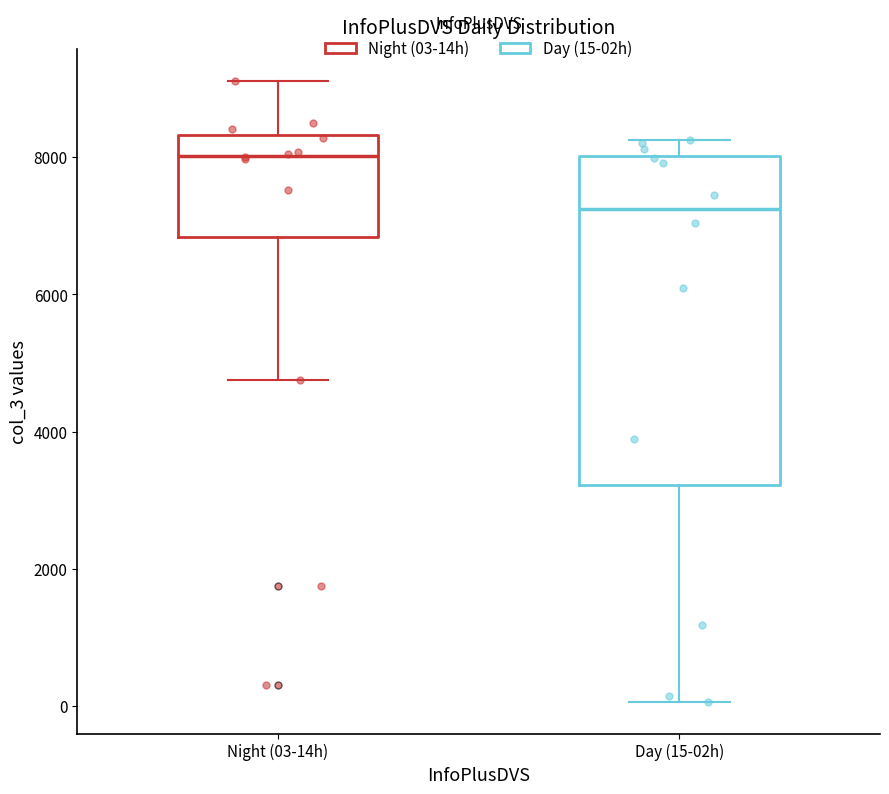

Reading left to right, transcribe this box plot: for each box, give where its median line is, the range the box spans, and where its two whiskers end, as read against the y-axis. The values are not printed on the chart, so give them approximately, as read against the axis.

Night (03-14h): median 8000, box 6800 to 8400, whiskers 4800 to 9200
Day (15-02h): median 7200, box 3200 to 8000, whiskers 0 to 8200